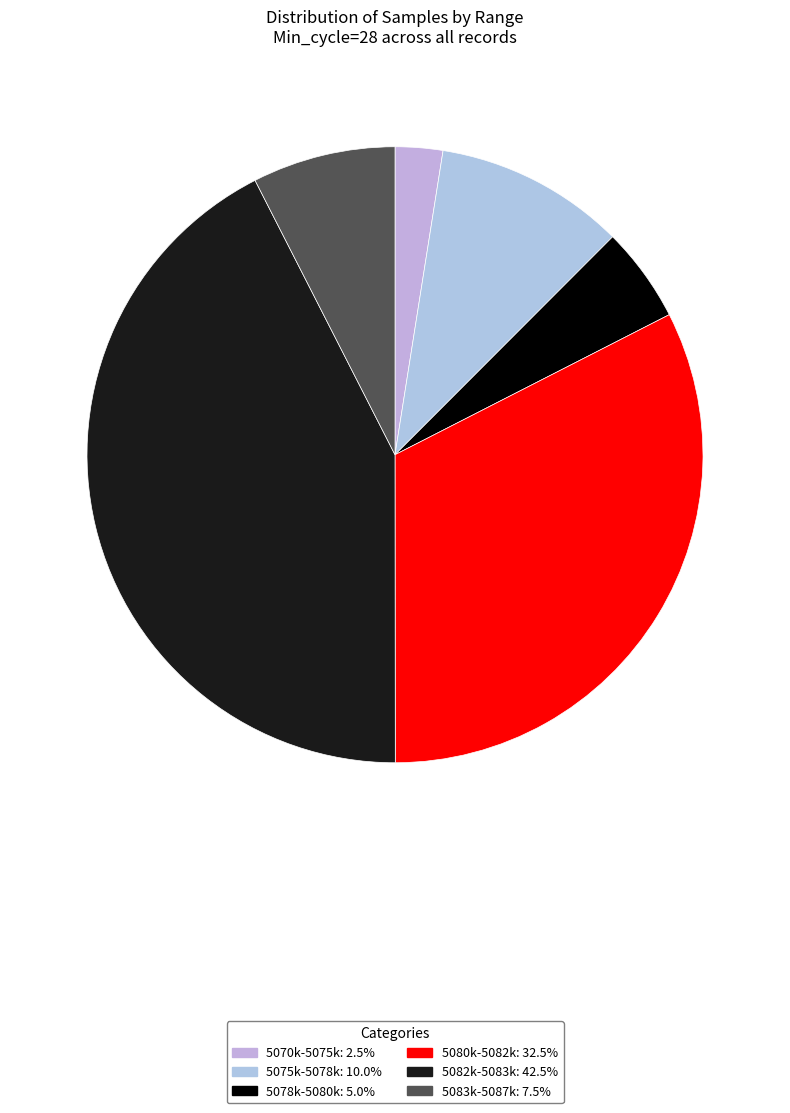

Count the number of slices in the pie.

6